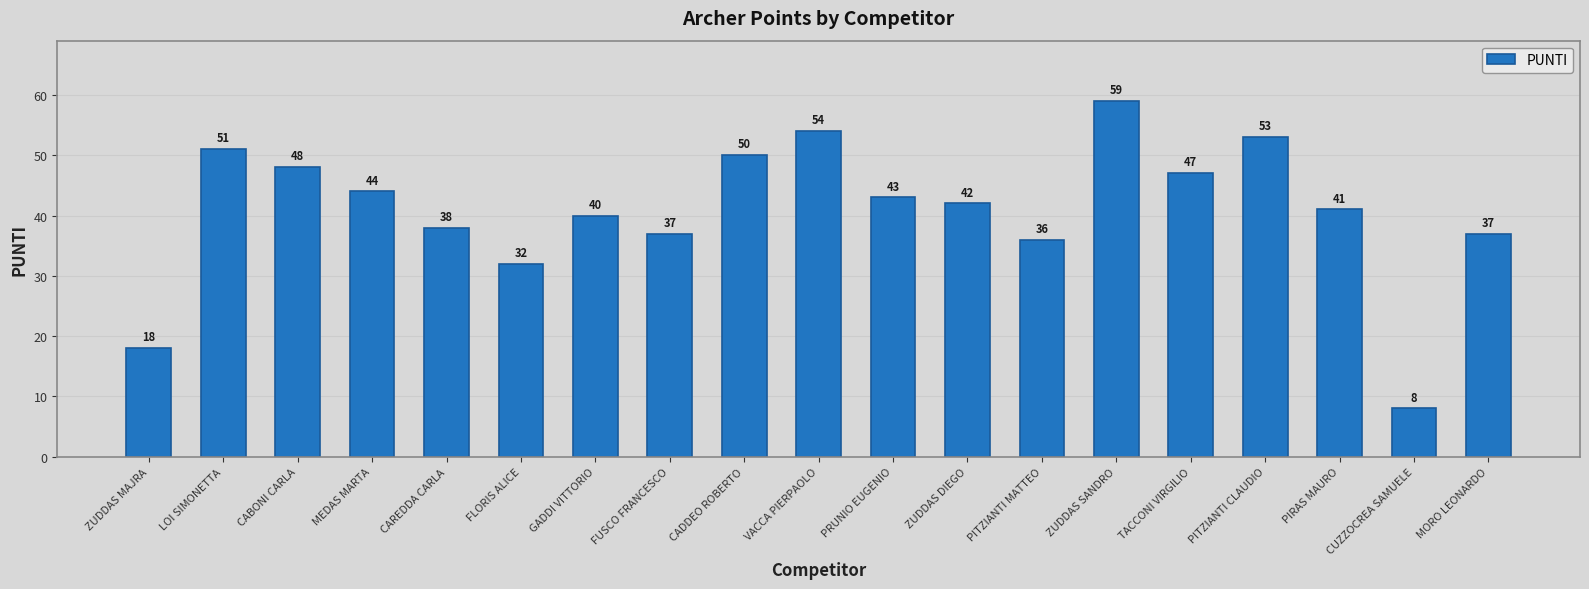

The value at ZUDDAS MAJRA is 18. True or false?

True